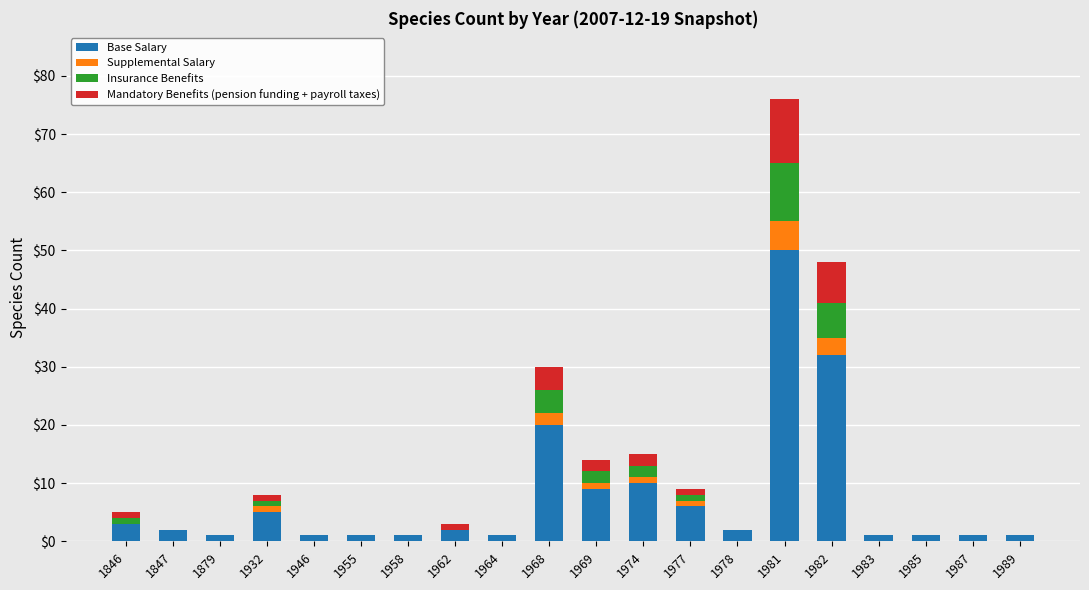

What is the total value across all series at 1977?

9